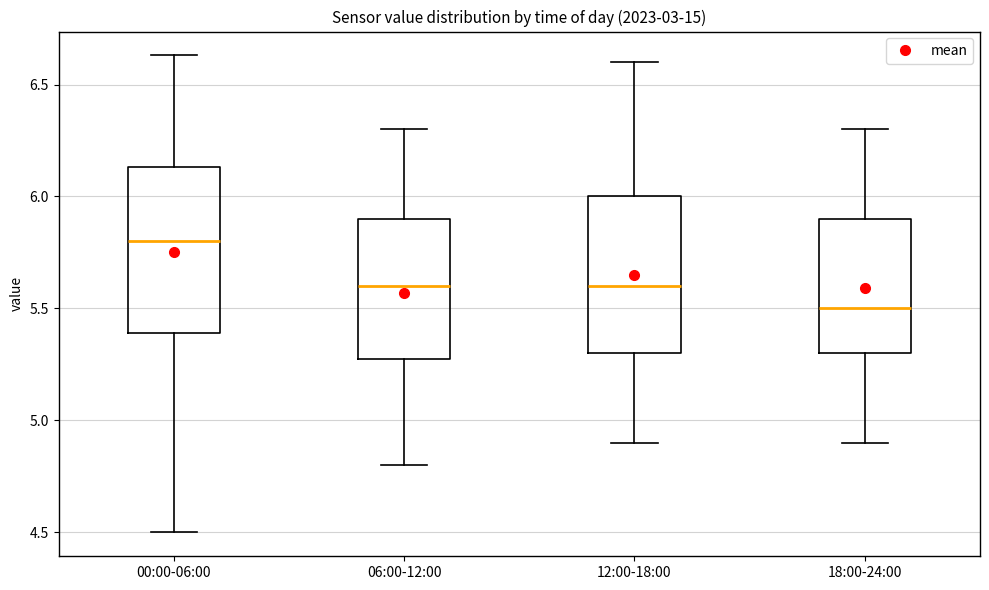

Reading left to right, read every box against the y-axis: the position of its median line, the range the box covers, and the ends of its whiskers. The values are not printed on the chart, so give them approximately, as read against the axis.

00:00-06:00: median 5.80, box 5.40 to 6.15, whiskers 4.50 to 6.65
06:00-12:00: median 5.60, box 5.30 to 5.90, whiskers 4.80 to 6.30
12:00-18:00: median 5.60, box 5.30 to 6.00, whiskers 4.90 to 6.60
18:00-24:00: median 5.50, box 5.30 to 5.90, whiskers 4.90 to 6.30